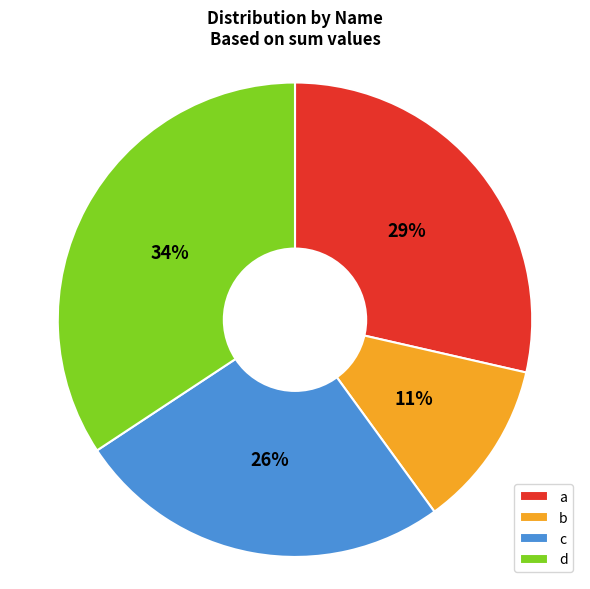

Rank the categories by value from highest to lowest.

d, a, c, b